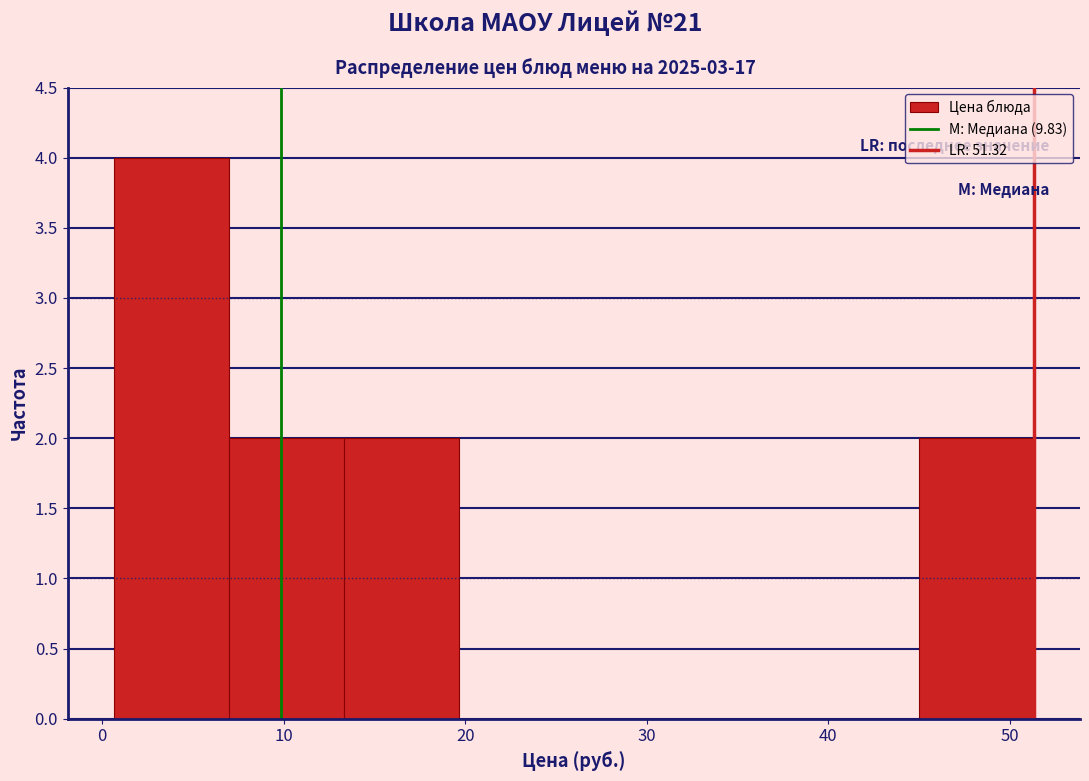

What is the height of the bar covering 1 to 7 on the x-axis? Neither the bar edges nor the heights are printed on the chart, so give them approximately, as read against the axes.

4